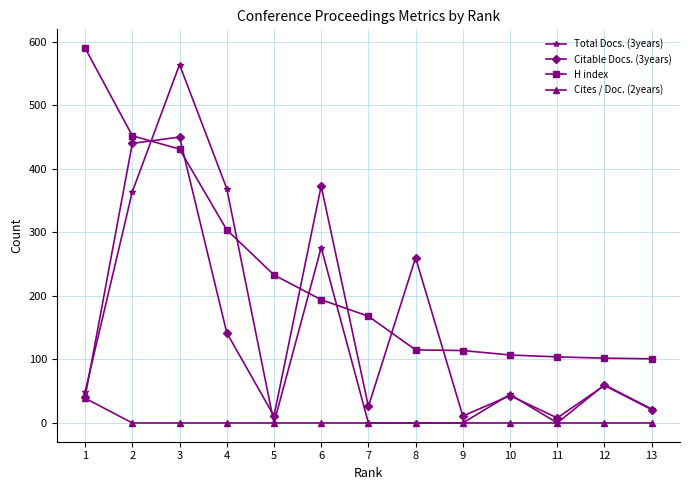

What is the total value across all series at 2?

1256